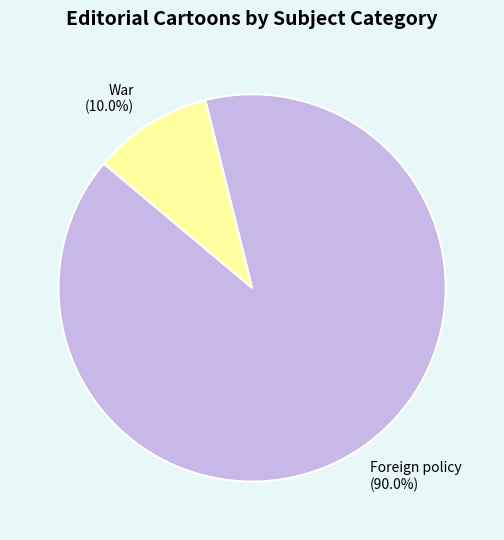

To the nearest percent, what percentage of the pie is War?

10%